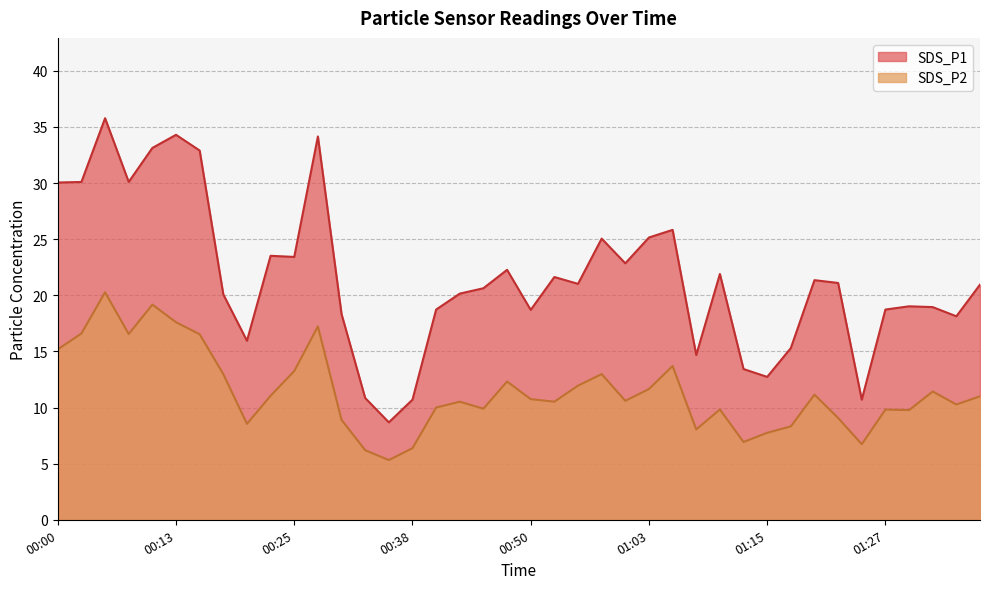

Rank the series by their average value, from highest to lowest.

SDS_P1, SDS_P2